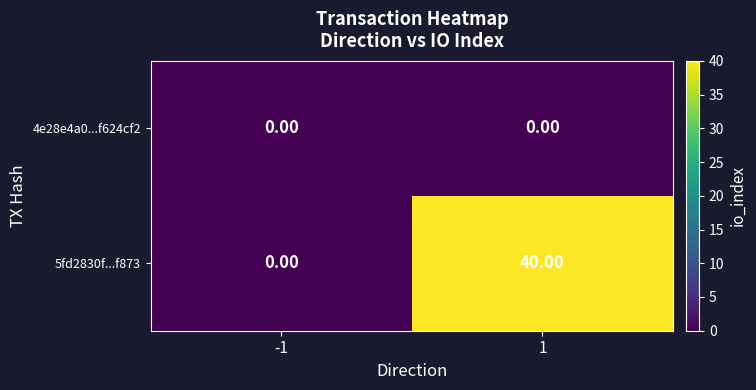

How many series are shown in this chart?

2